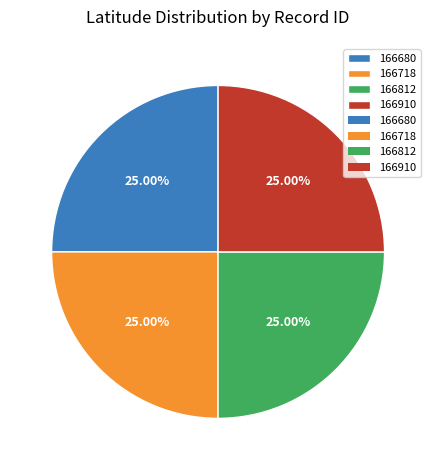

Approximately how many times larger is the value at 166812 compared to 166718?

1.0